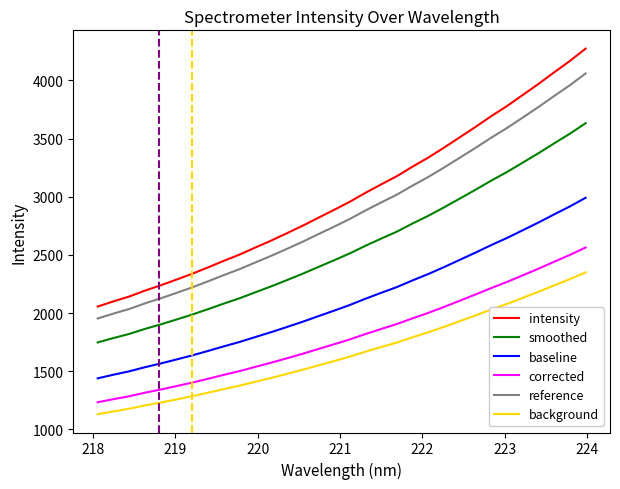

At how many categories does at least one series exceed 1313?

32